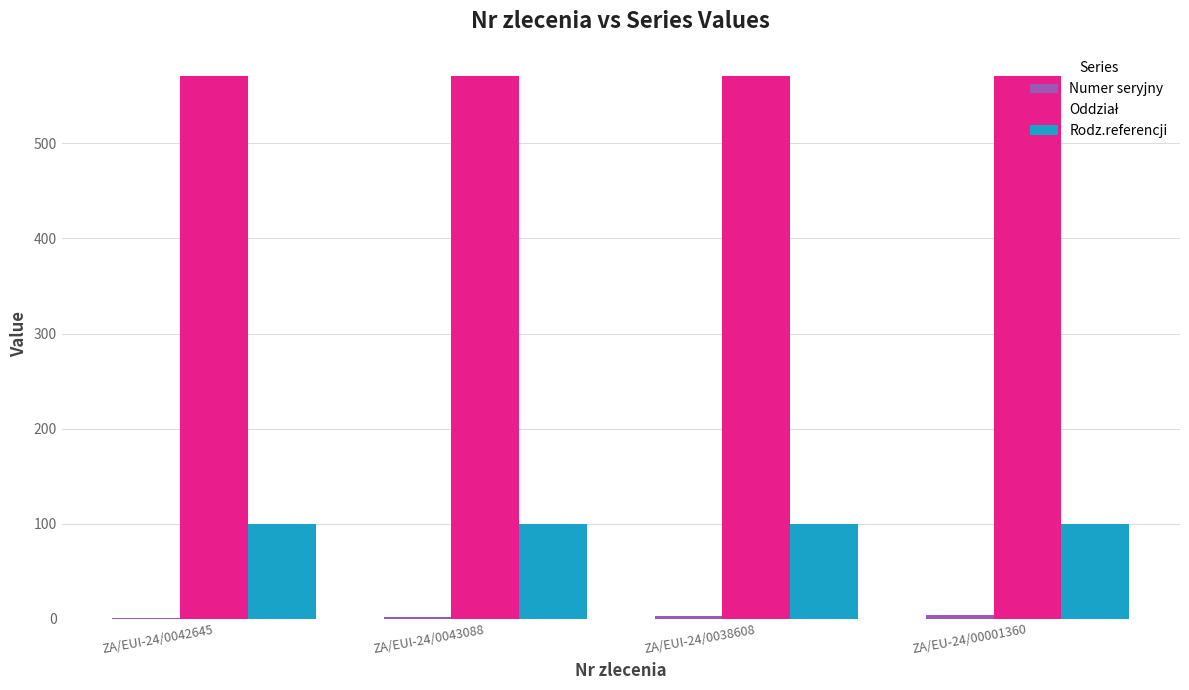

What is the sum of all Rodz.referencji values?

400